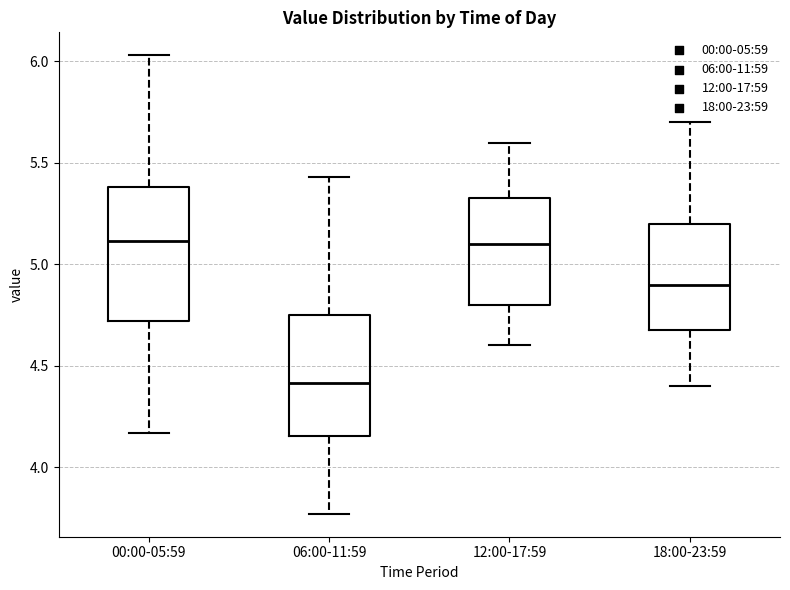

Comparing the boxes themselves (not the whiskers), which one is the tallest?

00:00-05:59